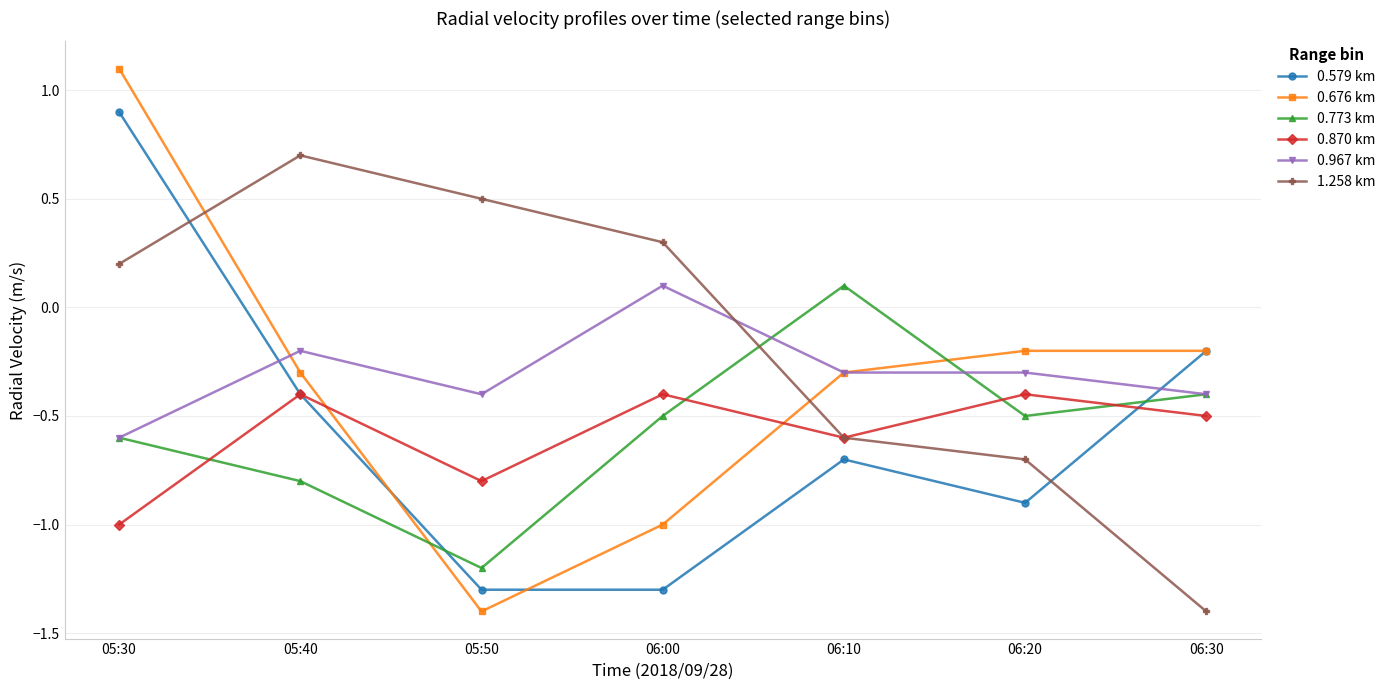

How many interior local peaks does the 1.258 km series have?

1